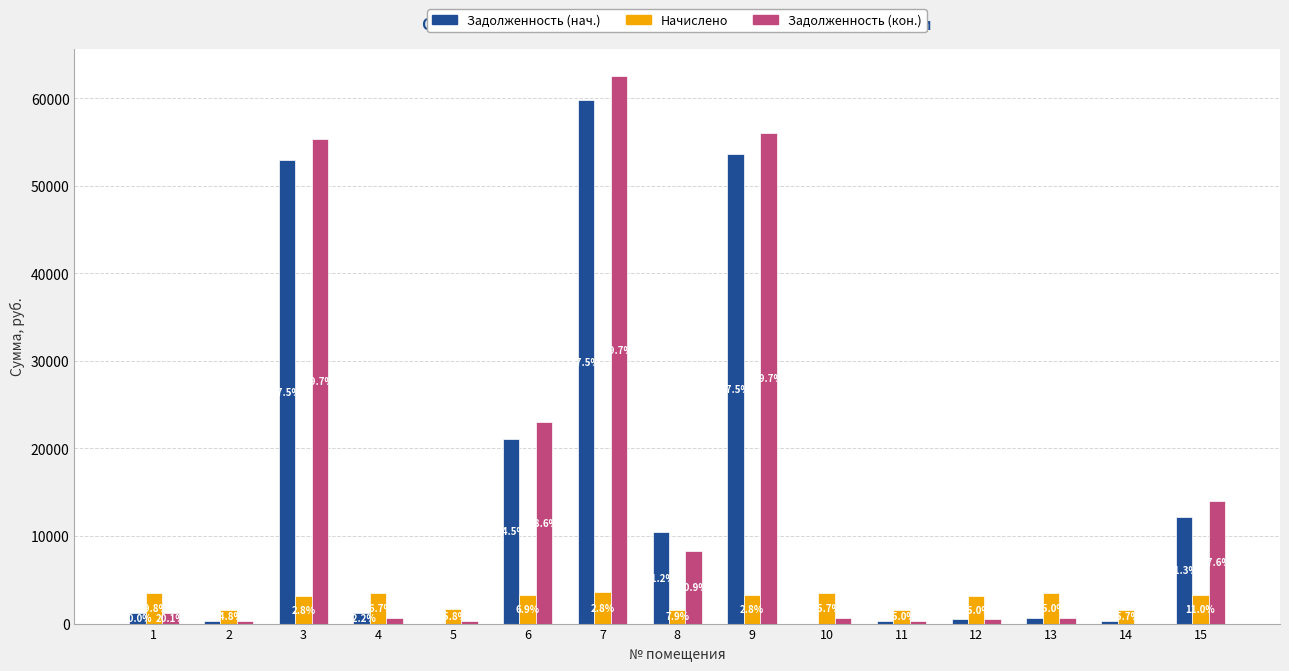

What are all the series names shown in the legend?

Задолженность (нач.), Начислено, Задолженность (кон.)